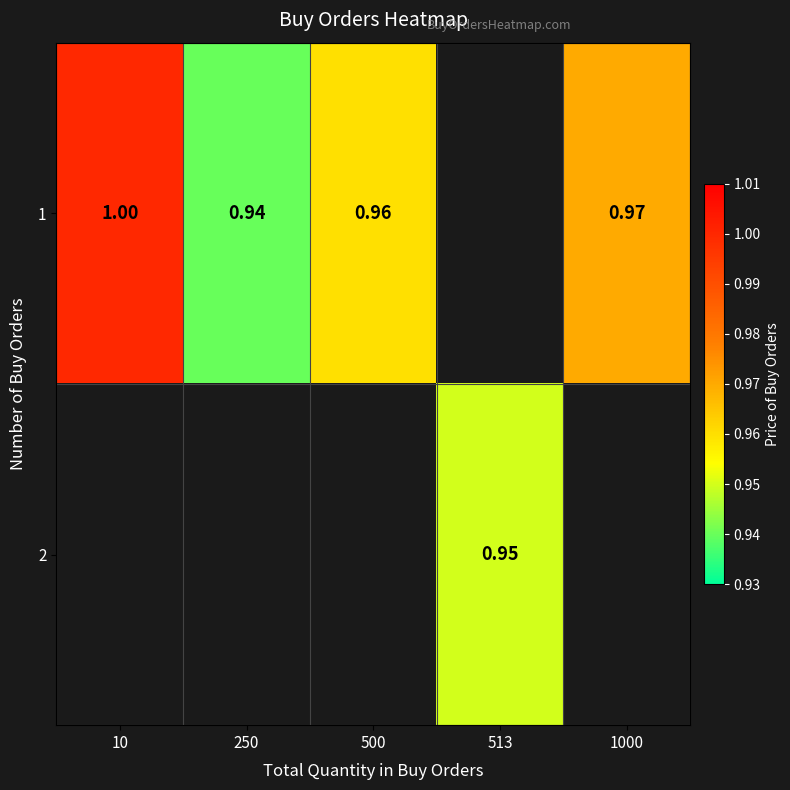

Is the value of 2 at 513 greater than the value of 1 at 1000?

No